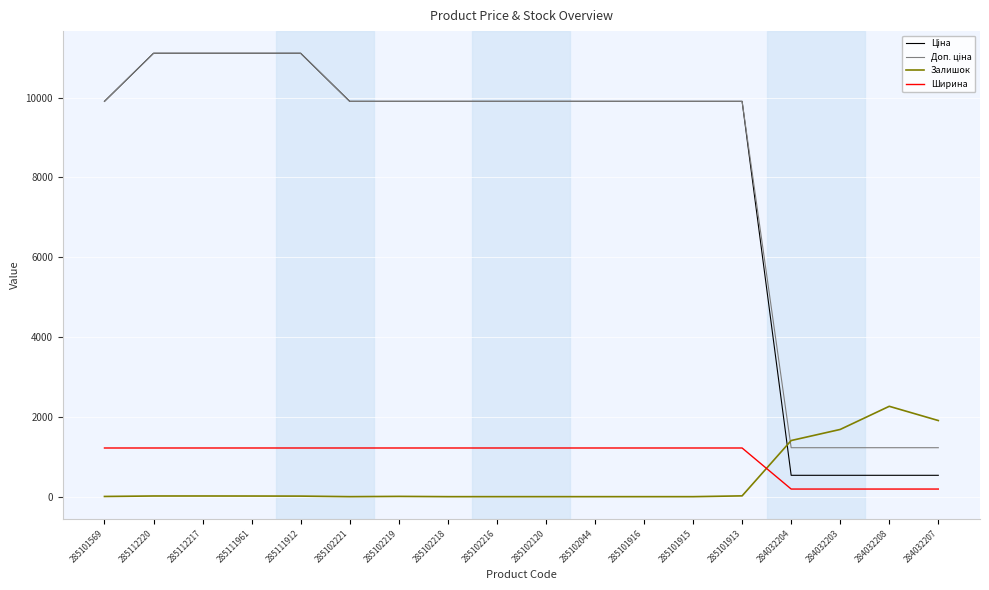

Is the value of Ширина at 285112217 greater than the value of Залишок at 285112220?

Yes